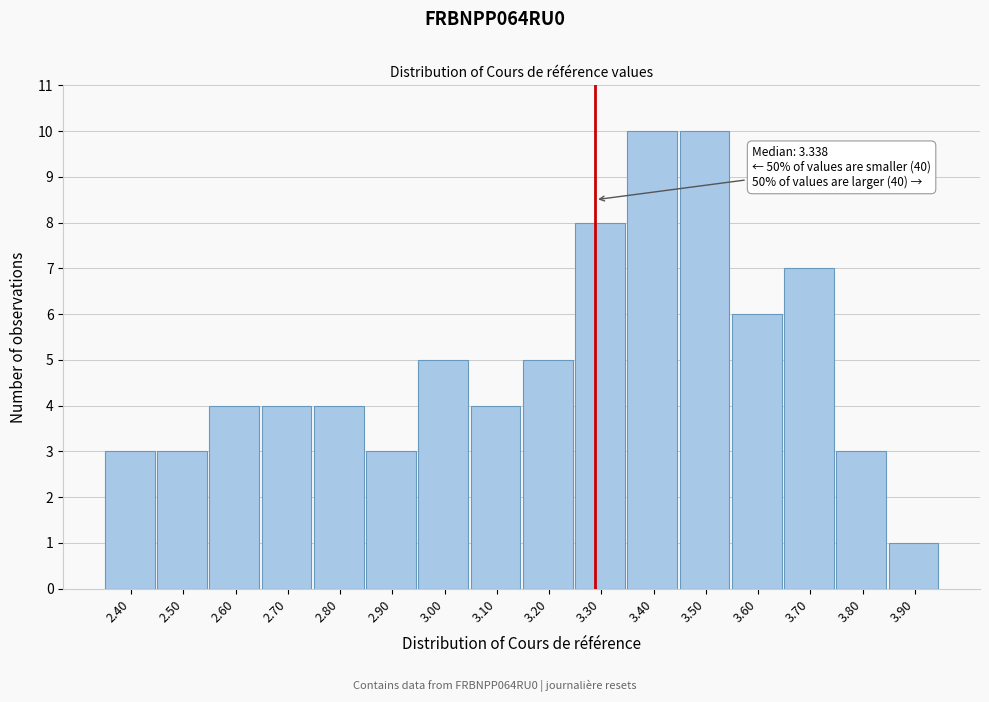

Reading right to left, list all the values displayed in this chart.

3.90=1	3.80=3	3.70=7	3.60=6	3.50=10	3.40=10	3.30=8	3.20=5	3.10=4	3.00=5	2.90=3	2.80=4	2.70=4	2.60=4	2.50=3	2.40=3